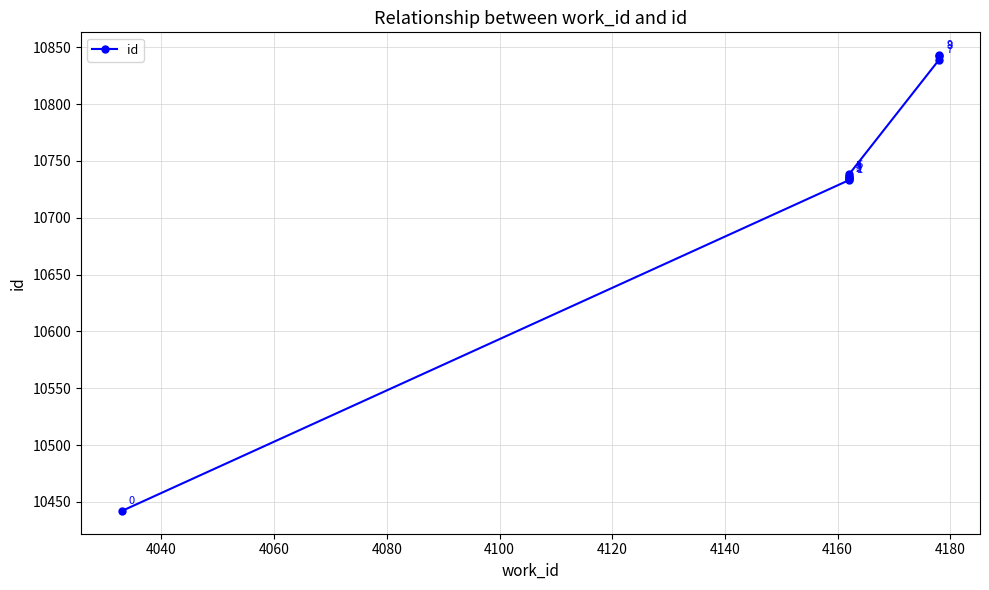

What is the value of the 2nd point from the left?

10733